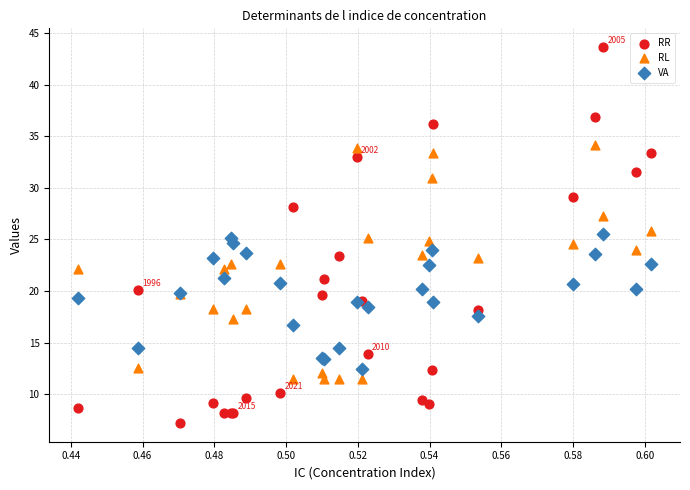

Which series reaches the maximum Y coordinate?

RR